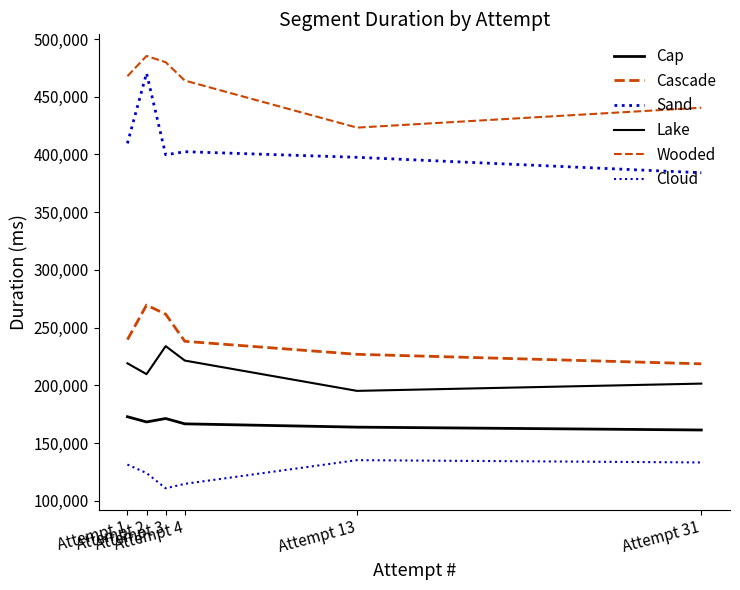

Reading left to right, what are all the values shown in this chart?

Cap: Attempt 1=172857	Attempt 2=168343	Attempt 3=171305	Attempt 4=166695	Attempt 13=163833	Attempt 31=161365
Cascade: Attempt 1=239602	Attempt 2=269561	Attempt 3=261664	Attempt 4=238175	Attempt 13=226913	Attempt 31=218672
Sand: Attempt 1=409588	Attempt 2=470410	Attempt 3=399679	Attempt 4=402384	Attempt 13=397539	Attempt 31=384159
Lake: Attempt 1=219112	Attempt 2=209724	Attempt 3=233983	Attempt 4=221487	Attempt 13=195242	Attempt 31=201535
Wooded: Attempt 1=467783	Attempt 2=485319	Attempt 3=479888	Attempt 4=463983	Attempt 13=423250	Attempt 31=440496
Cloud: Attempt 1=131432	Attempt 2=124055	Attempt 3=110863	Attempt 4=114720	Attempt 13=135231	Attempt 31=133248